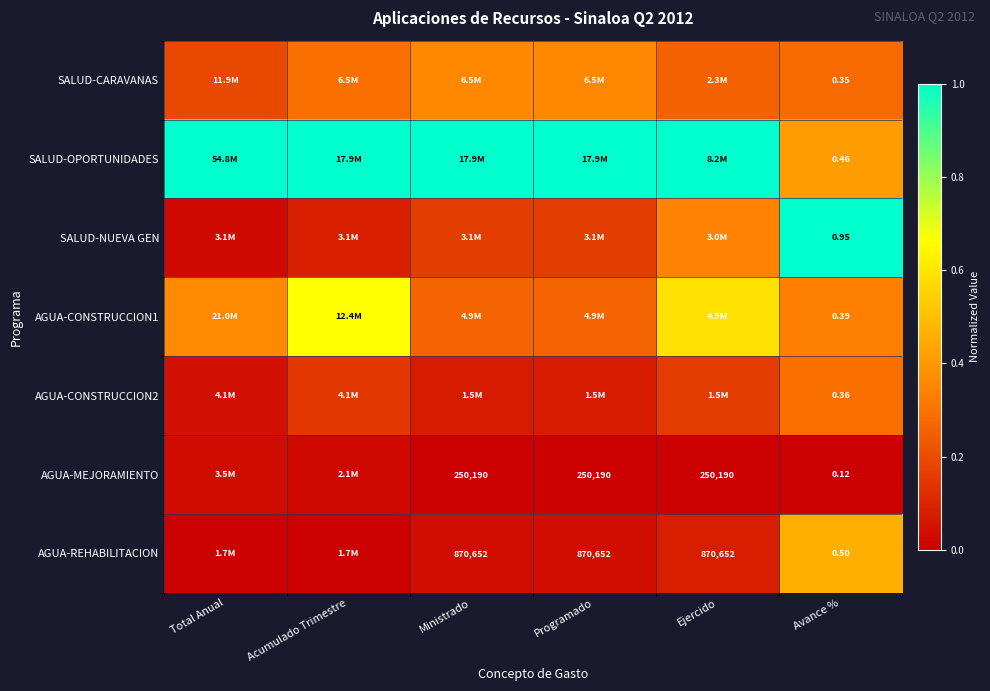

What is the difference between the highest and lowest values at Ministrado?

1.0